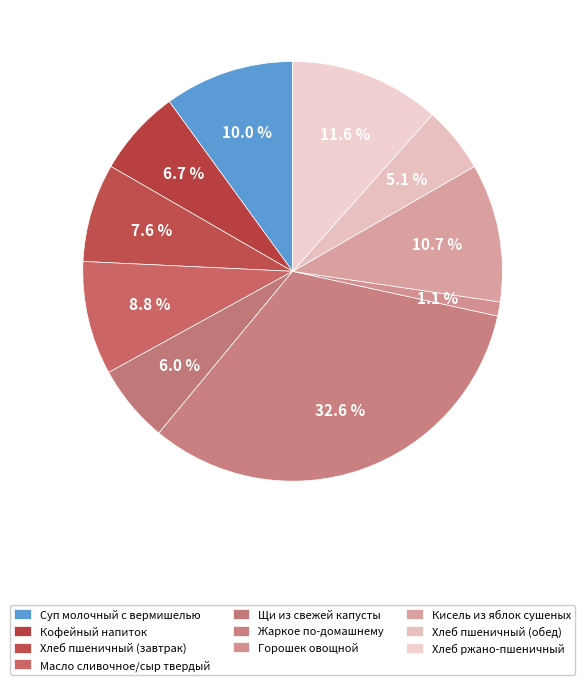

Count the number of slices in the pie.

10